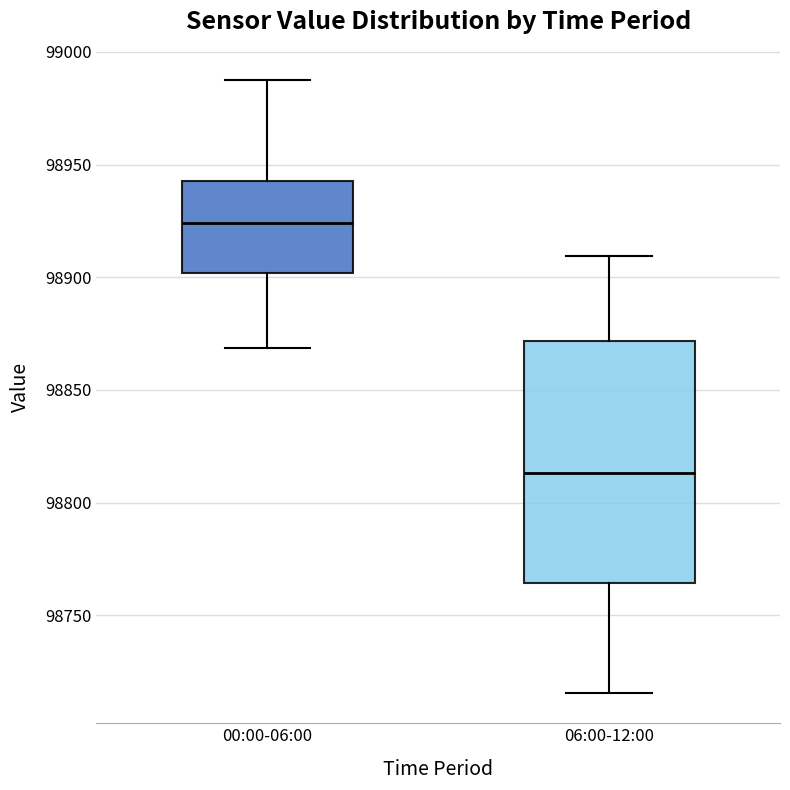

Which box has the lowest median line?

06:00-12:00